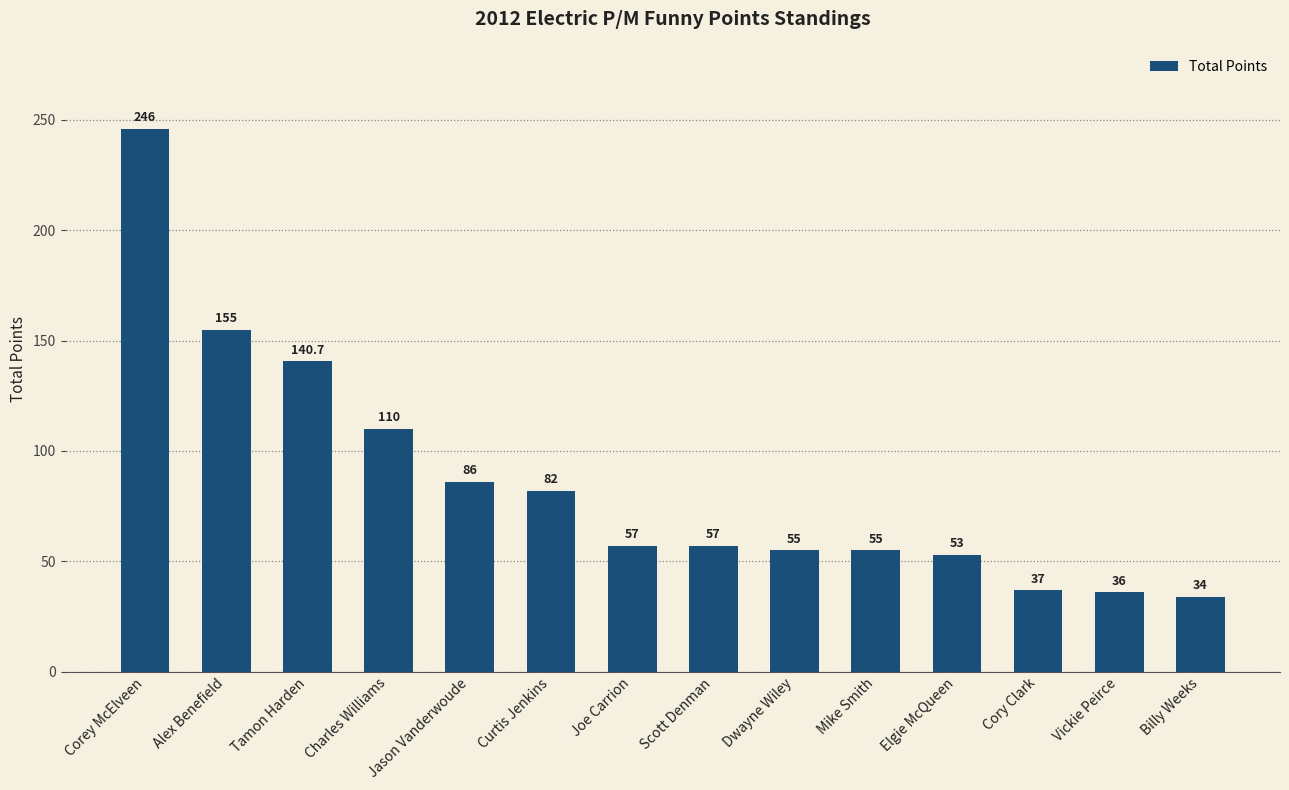

At which label does the data first exceed 57?

Corey McElveen